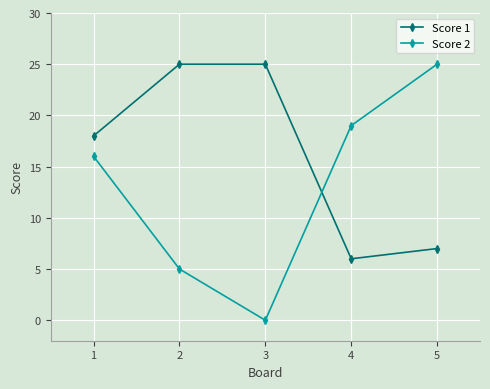

True or false: Score 1 and Score 2 cross at least once.

True